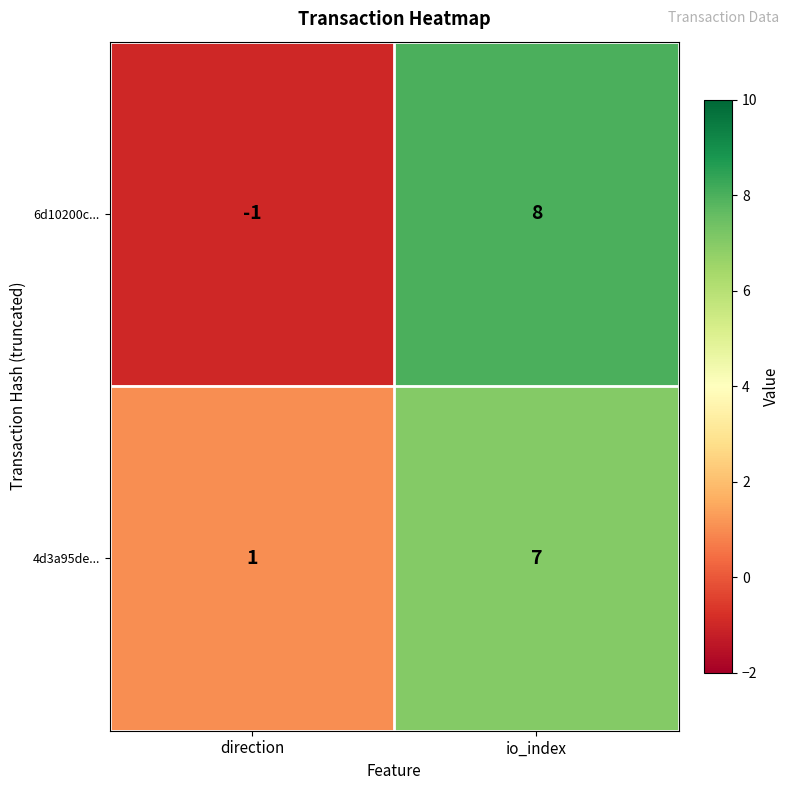

Which series has the largest range (max minus min)?

6d10200c...